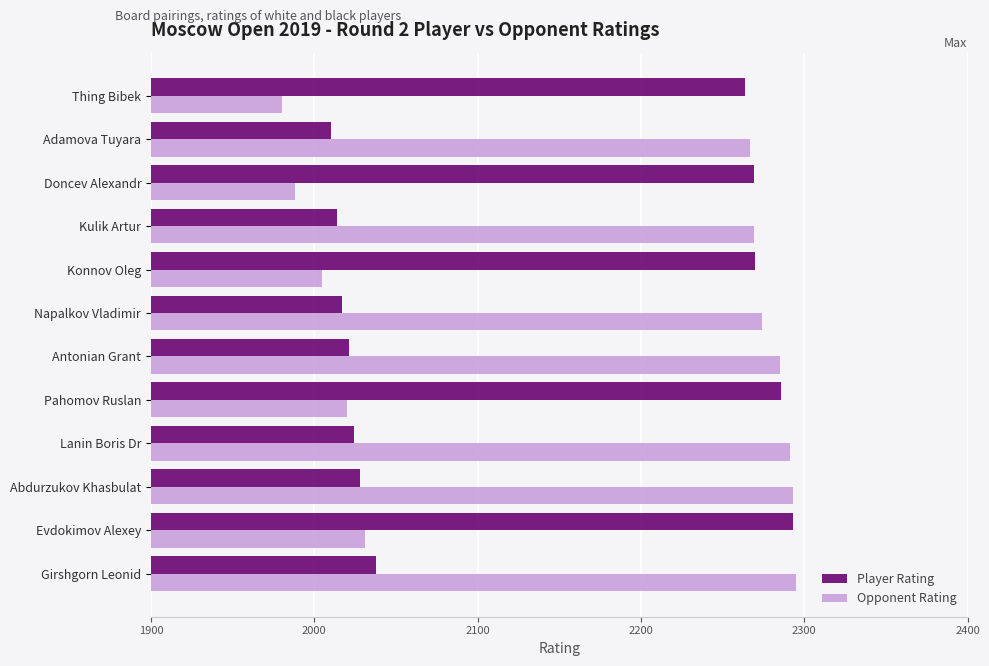

What is the spread (max minus min) of values at Doncev Alexandr?

281